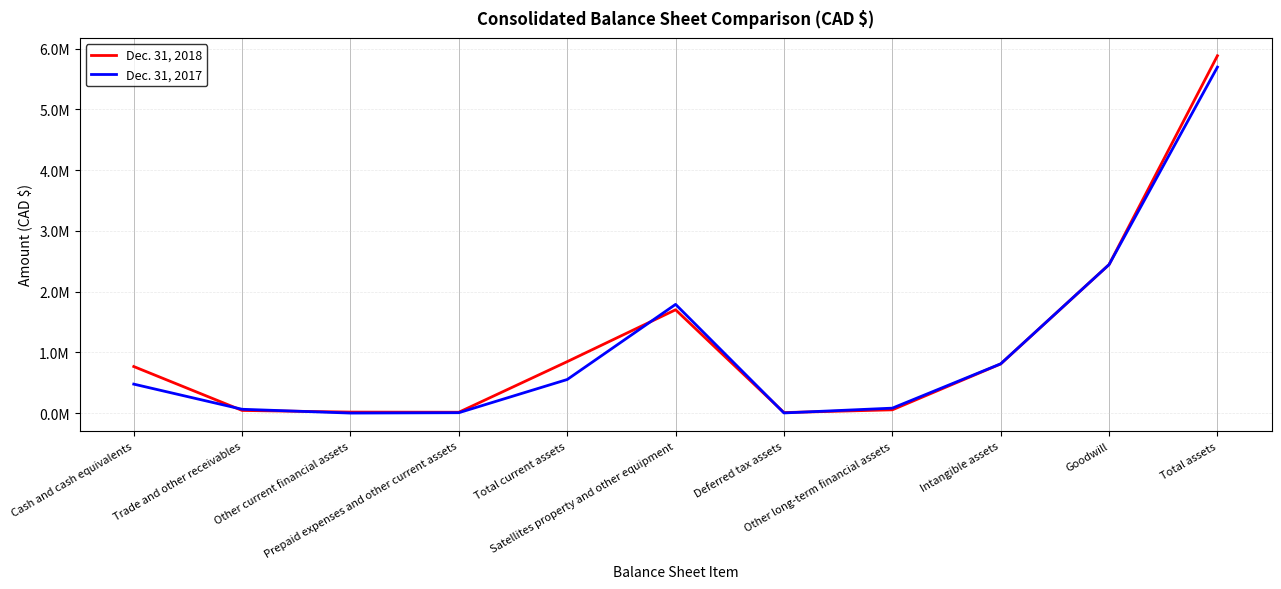

Is this an area chart (filled region under the line)?

No